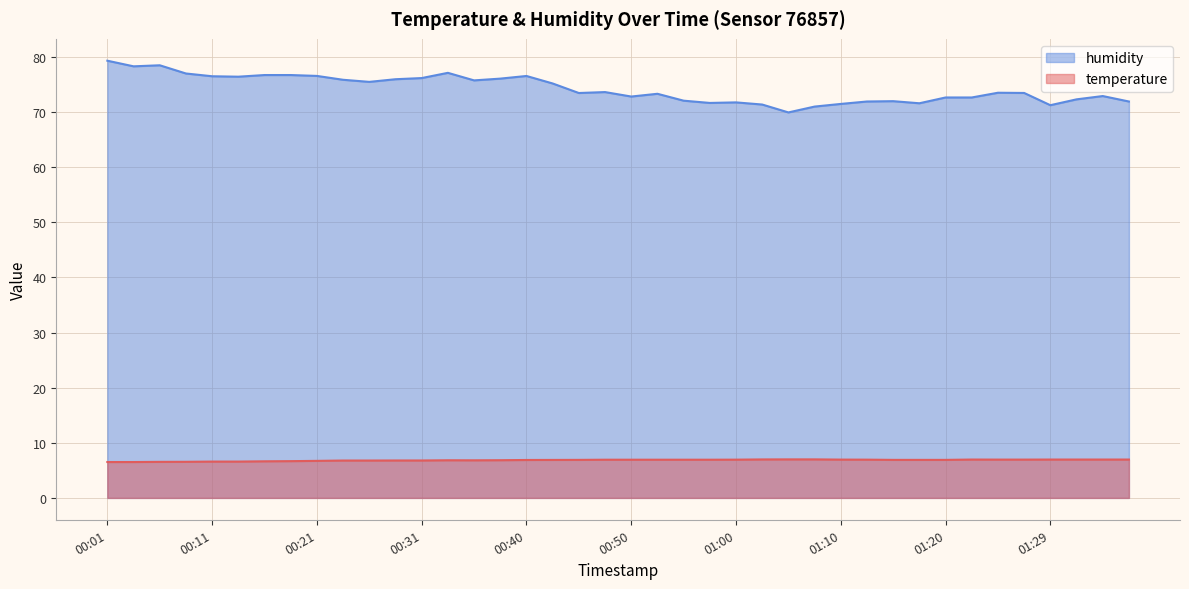

What is the highest value of the humidity series?

79.3